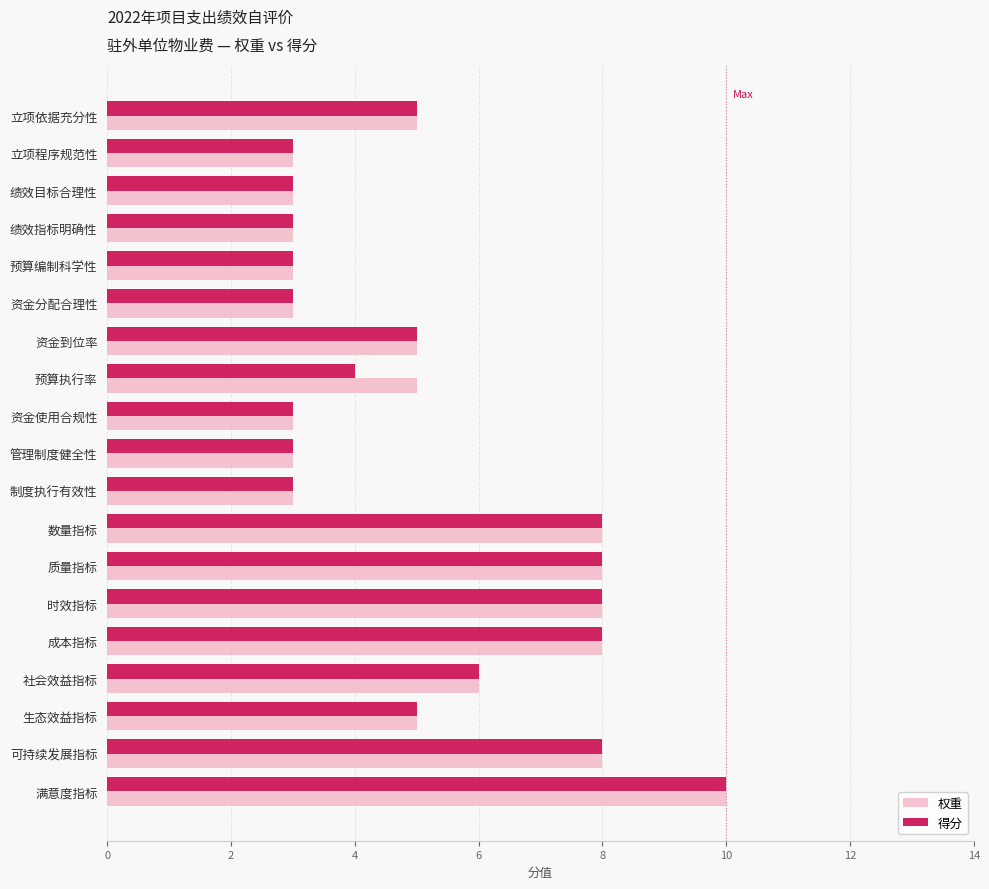

Where is 得分 nearest to the value 6?

社会效益指标